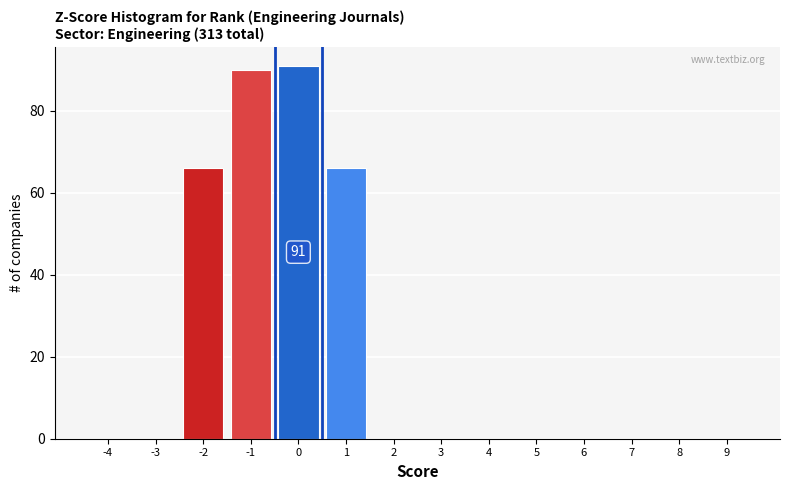

Reading left to right, list all the values displayed in this chart.

-4=0	-3=0	-2=66	-1=90	0=91	1=66	2=0	3=0	4=0	5=0	6=0	7=0	8=0	9=0